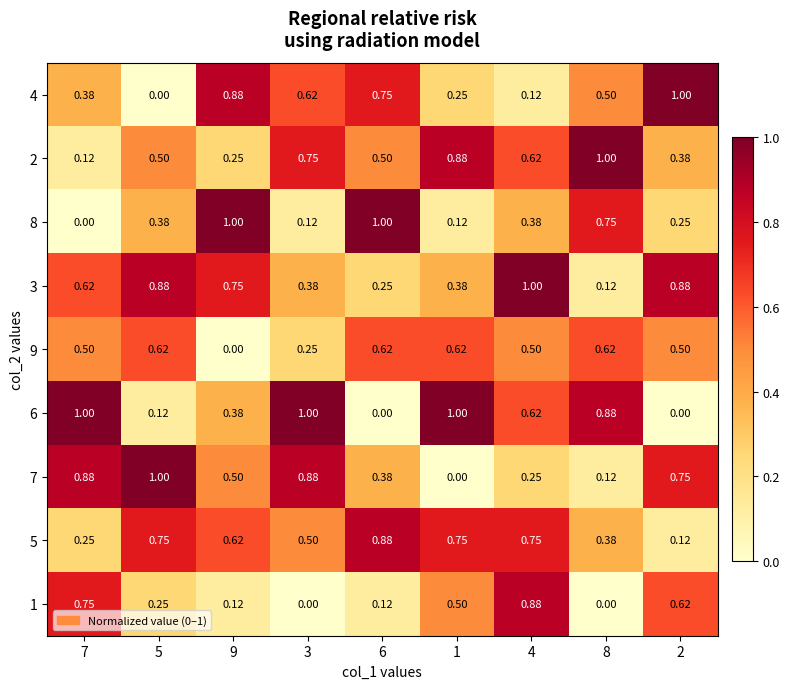

Is the value of 9 at 2 greater than the value of 6 at 3?

No